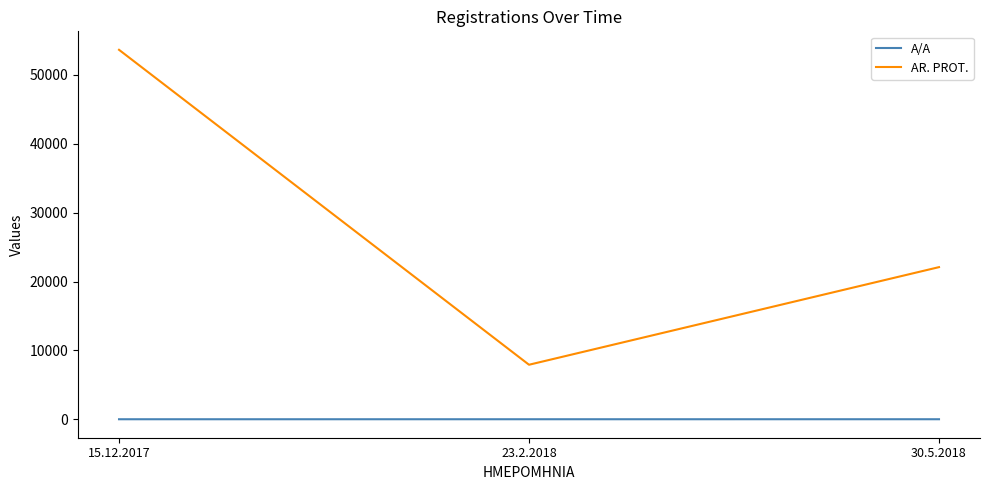

What is the difference between the maximum and second lowest values in the A/A series?

1